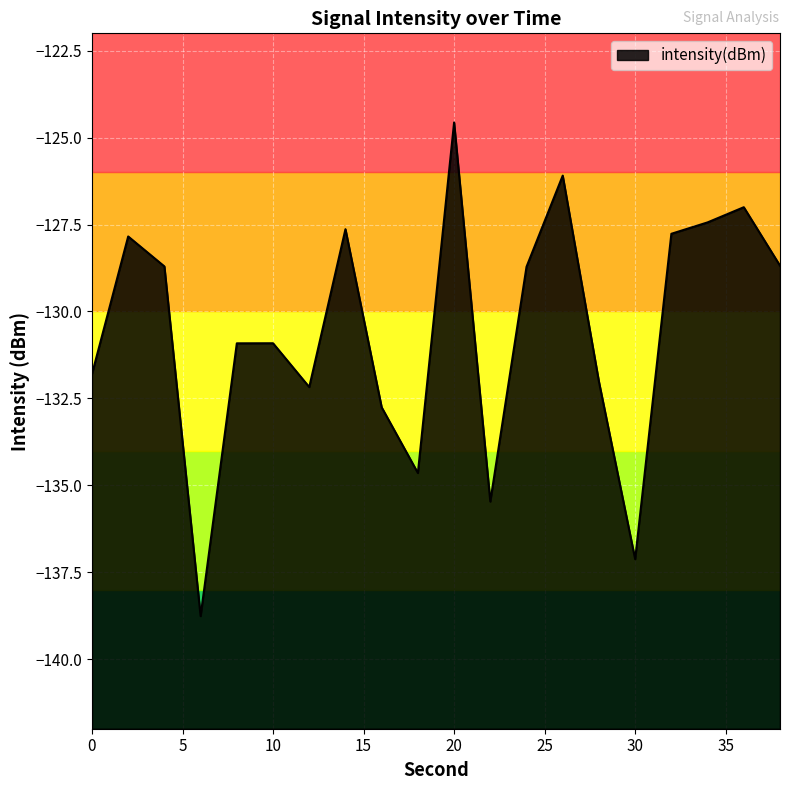

What is the difference between the second highest and second lowest values?

11.0